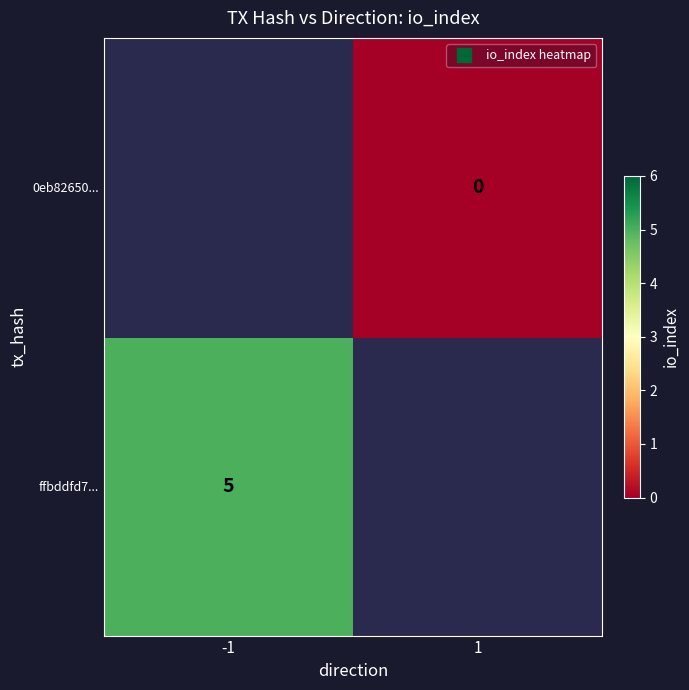

Which category has the lowest value across all series?

1